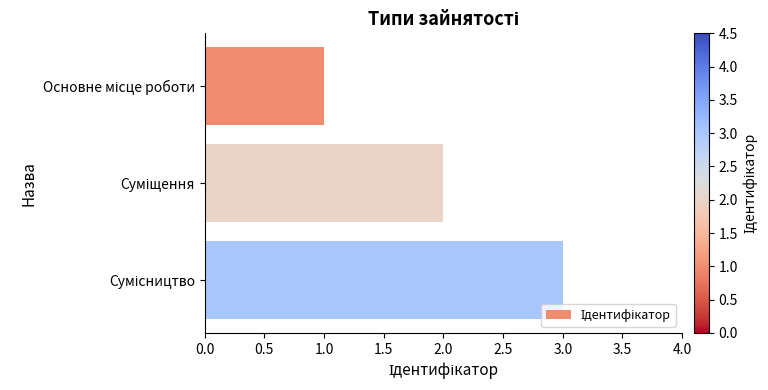

Does the chart contain stacked bars?

No